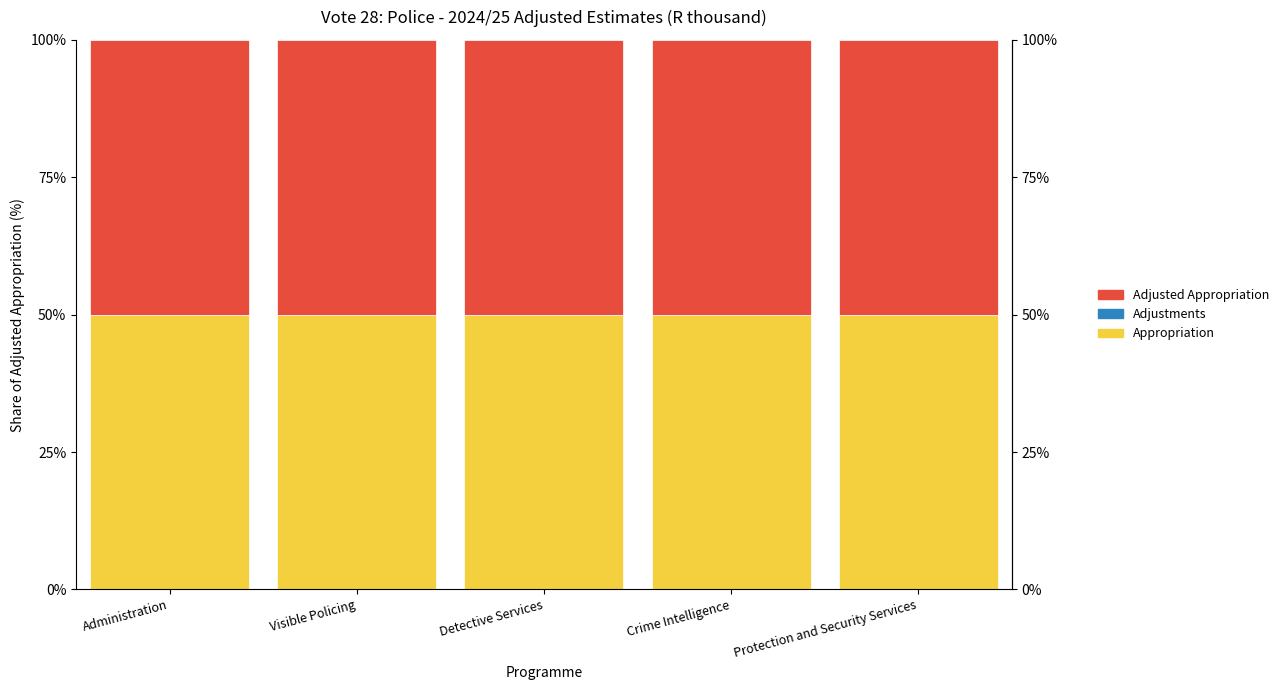

What is the label of the 5th bar from the left?

Protection and Security Services